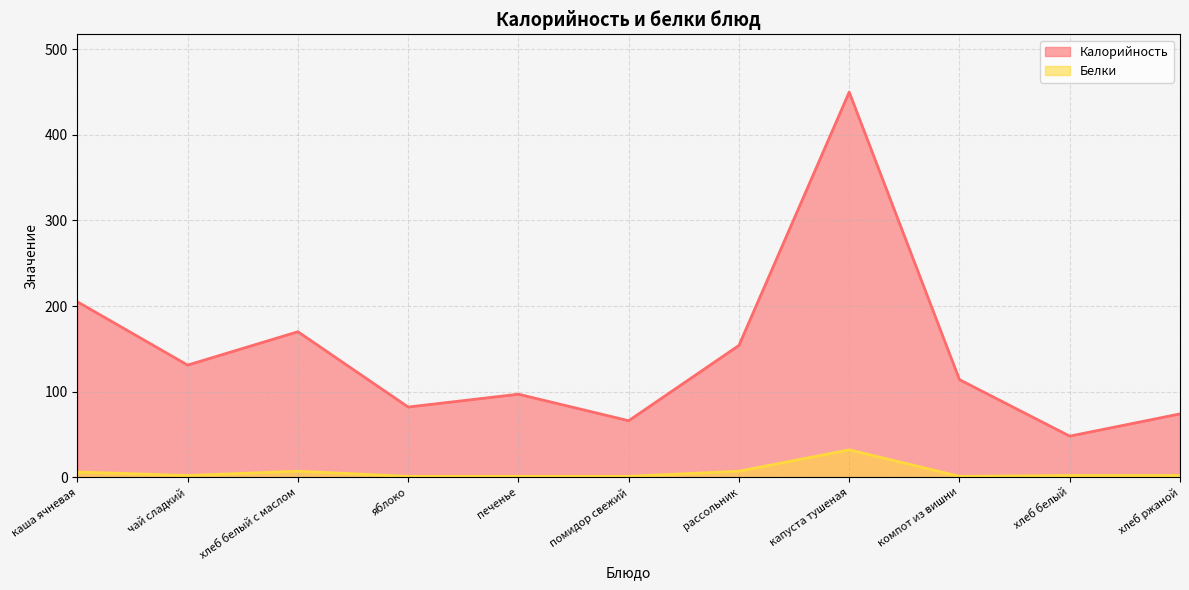

Which series changed the most between каша ячневая and хлеб ржаной?

Калорийность